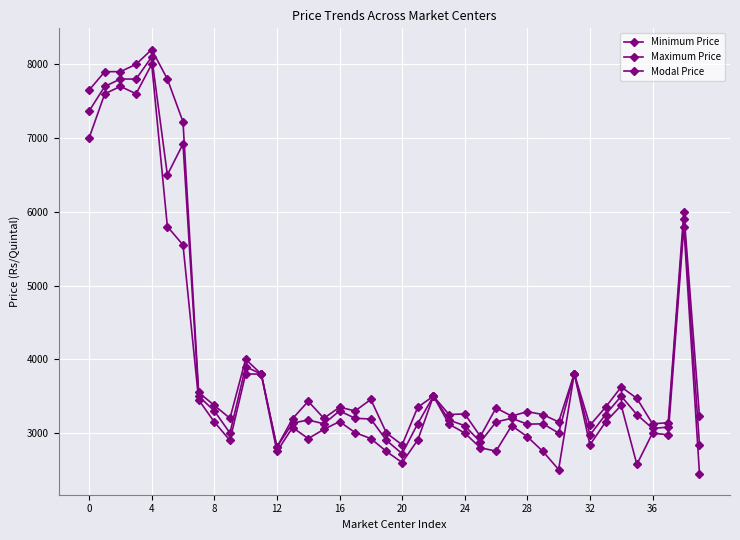

How many lines are shown in the chart?

3